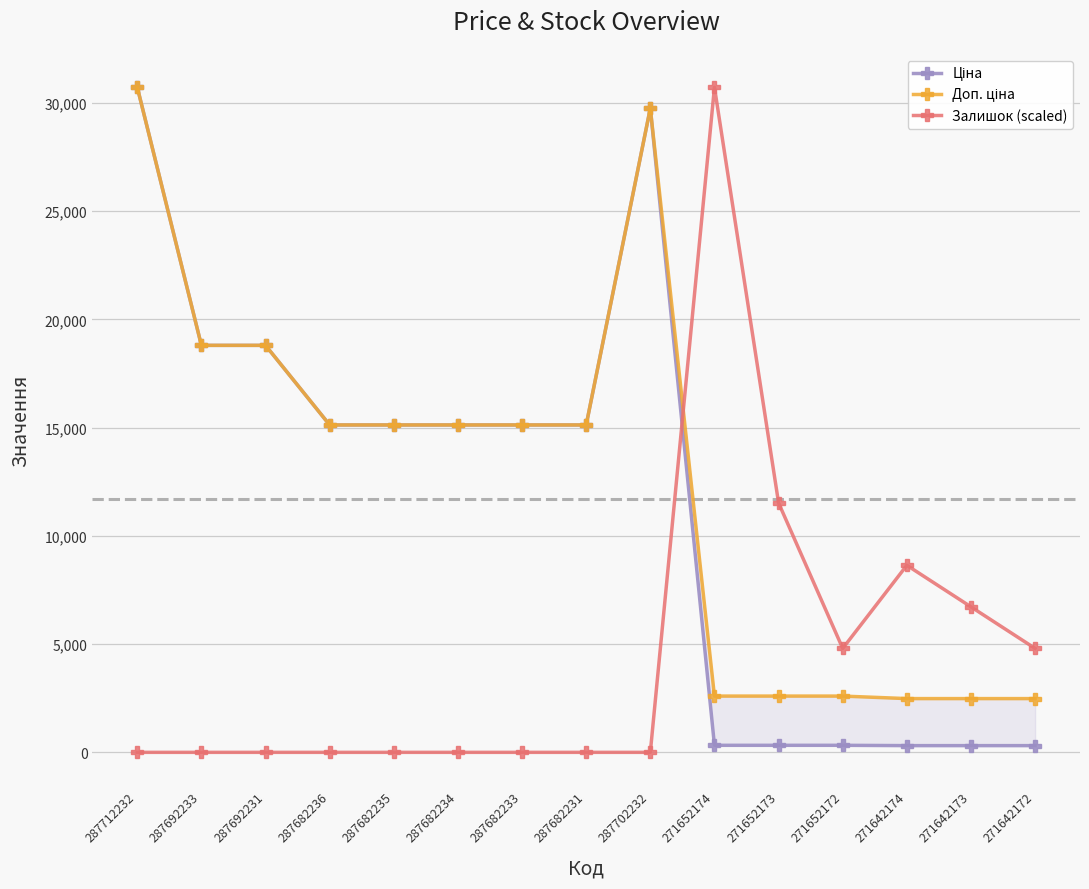

True or false: Доп. ціна and Ціна intersect in this chart.

False